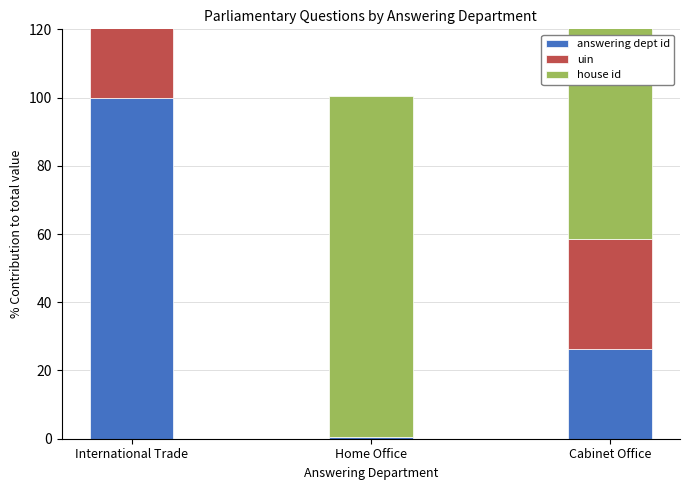

What is the difference between the highest and lowest values at Cabinet Office?

73.8